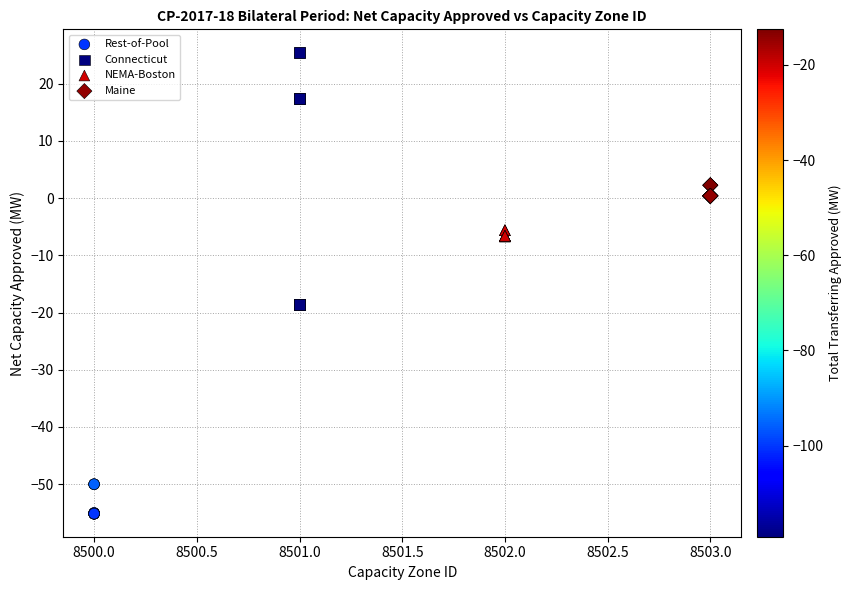

Which series contains the highest Y value?

Connecticut